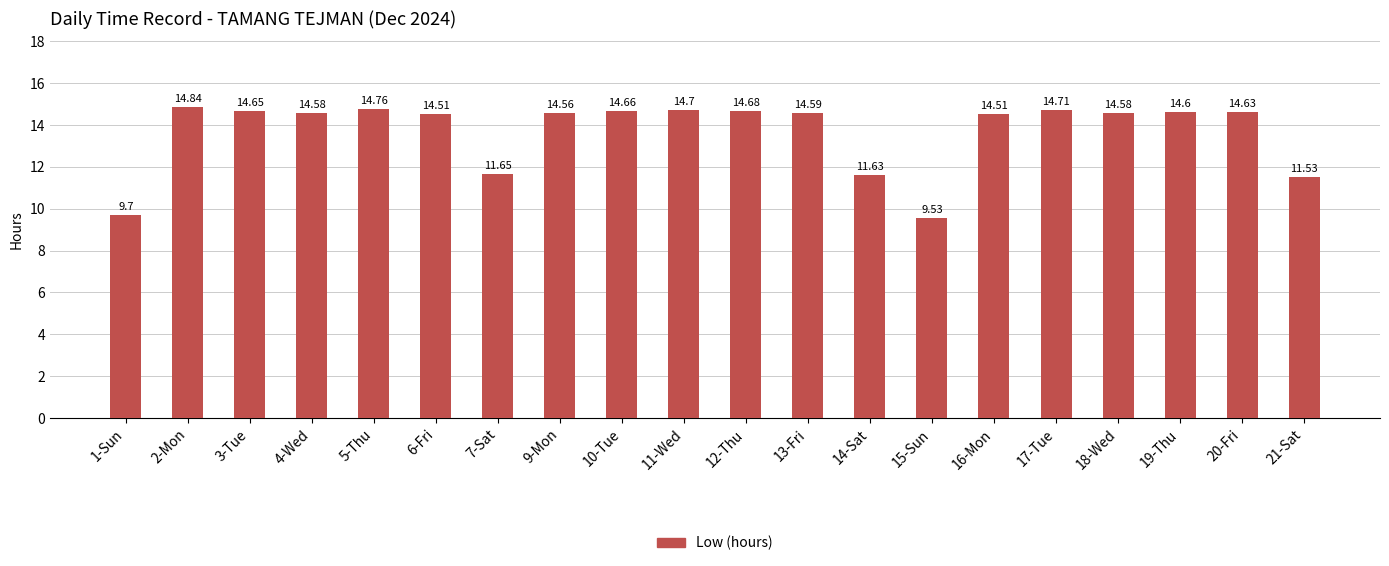

Reading left to right, list all the values displayed in this chart.

1-Sun=9.7	2-Mon=14.8	3-Tue=14.7	4-Wed=14.6	5-Thu=14.8	6-Fri=14.5	7-Sat=11.7	9-Mon=14.6	10-Tue=14.7	11-Wed=14.7	12-Thu=14.7	13-Fri=14.6	14-Sat=11.6	15-Sun=9.5	16-Mon=14.5	17-Tue=14.7	18-Wed=14.6	19-Thu=14.6	20-Fri=14.6	21-Sat=11.5